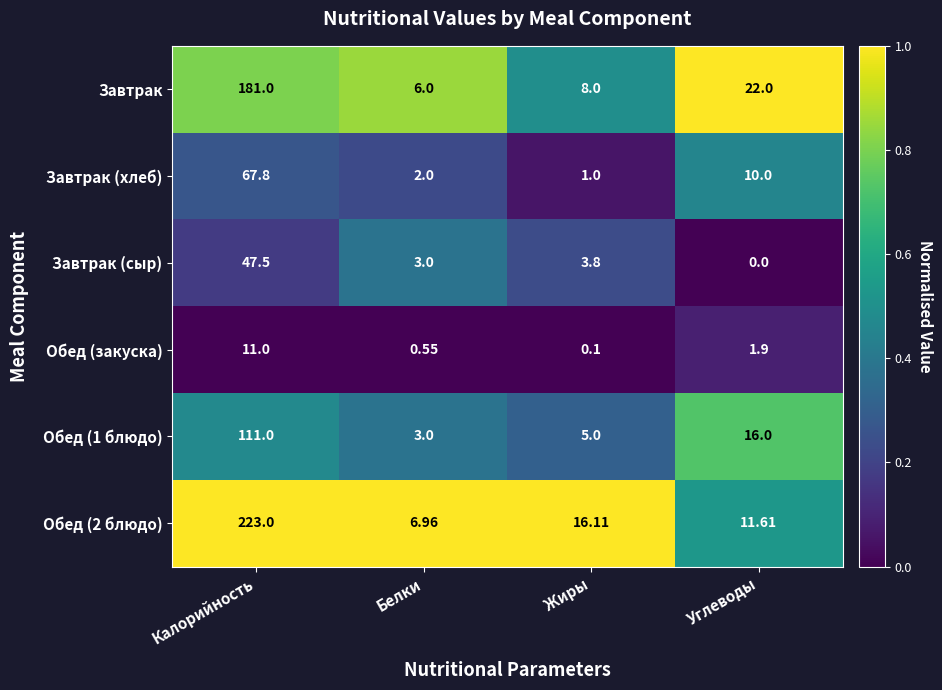

Is the value of Обед (1 блюдо) at Жиры greater than the value of Завтрак at Углеводы?

No